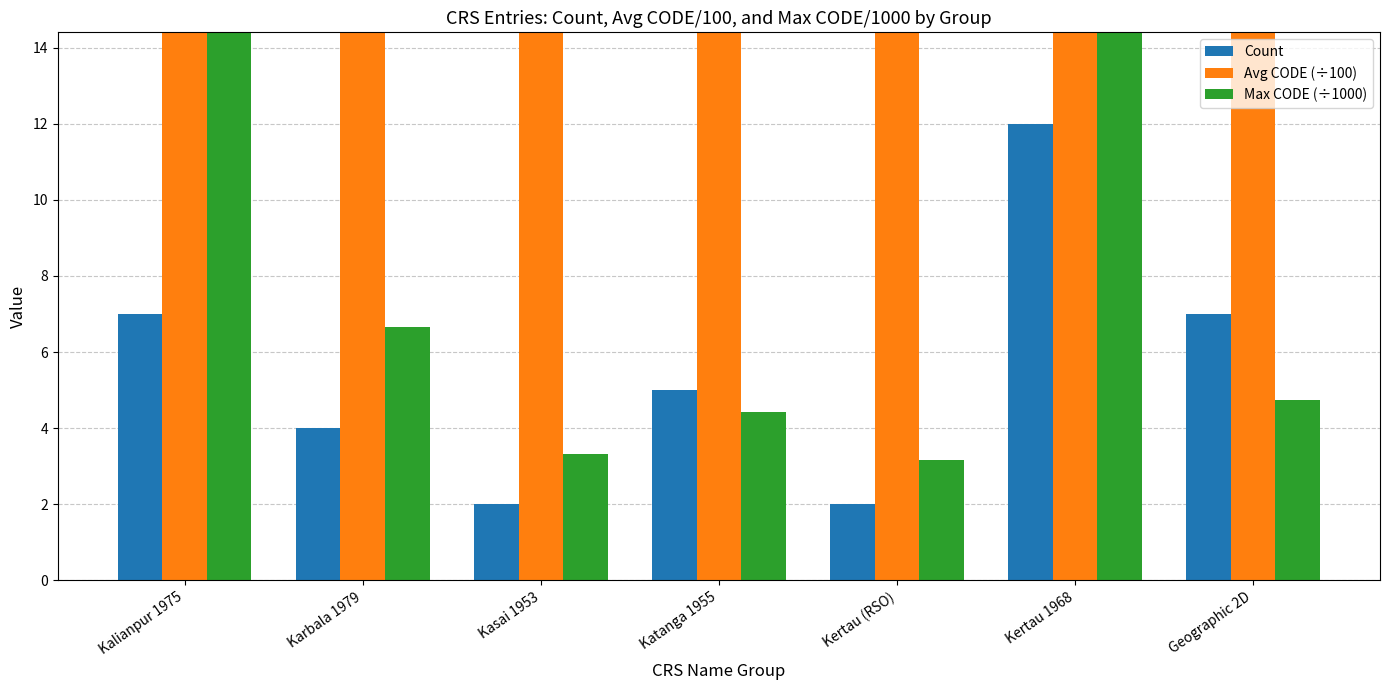

What is the difference between the Count values at Kertau (RSO) and Karbala 1979?

2.0